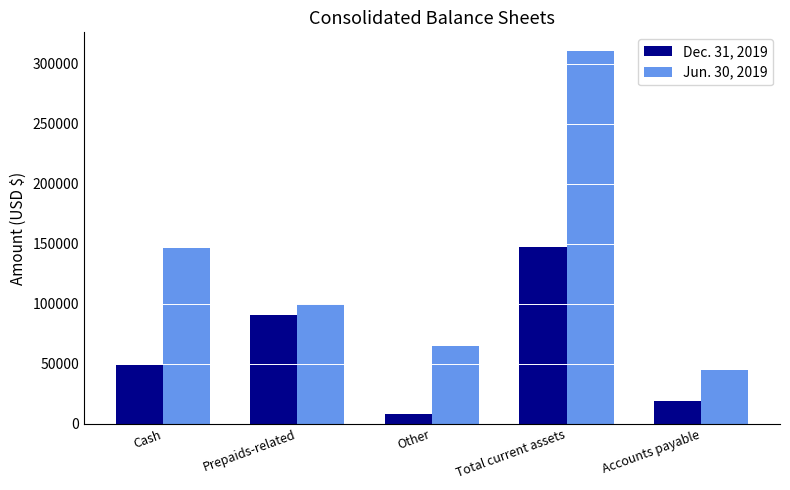

What value does the Jun. 30, 2019 series have at Other, to the nearest 10?

64650